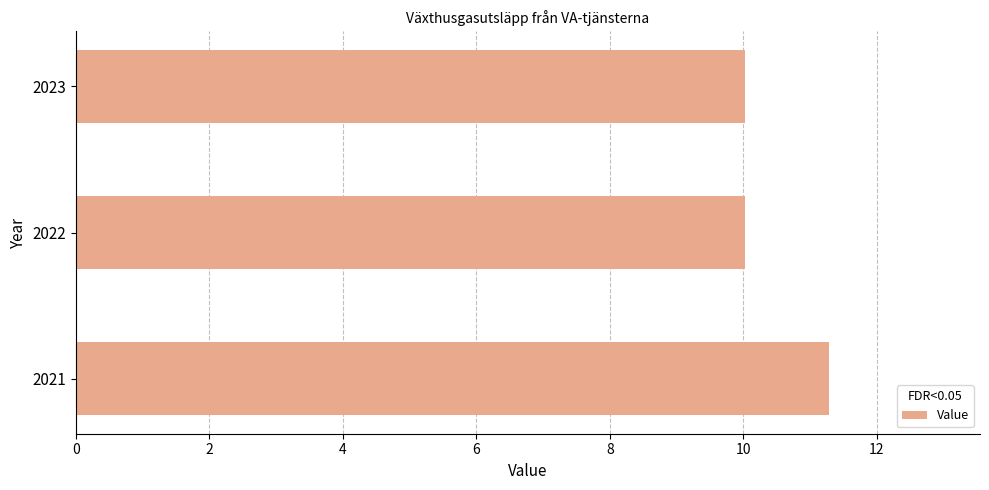

What is the change in value from 2021 to 2023?

-1.3